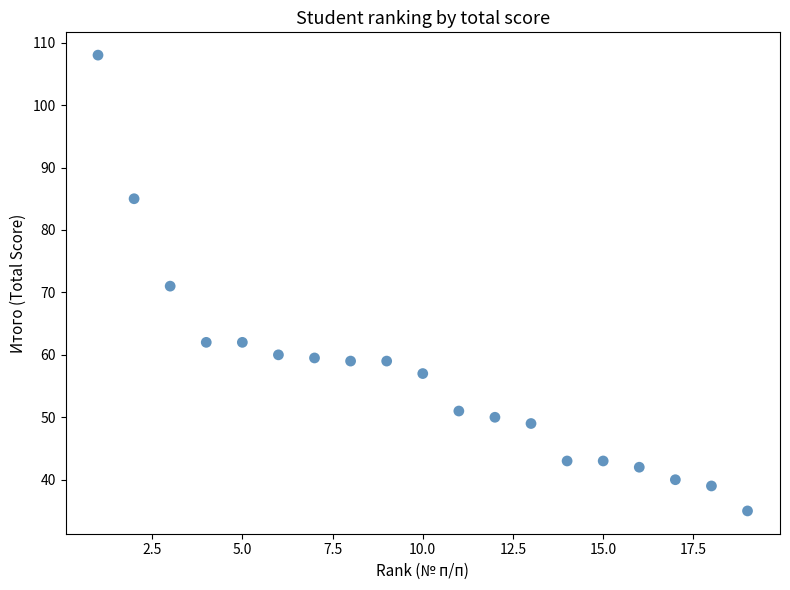

What is the range of X values (max minus min)?

18.0